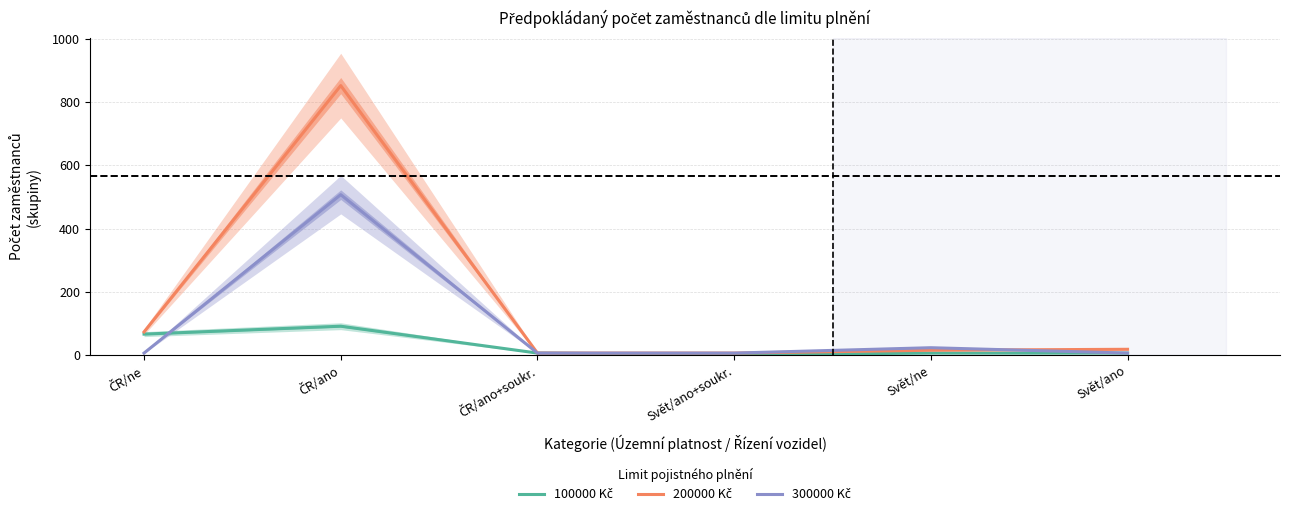

What is the average value of the 300000 Kč series?

92